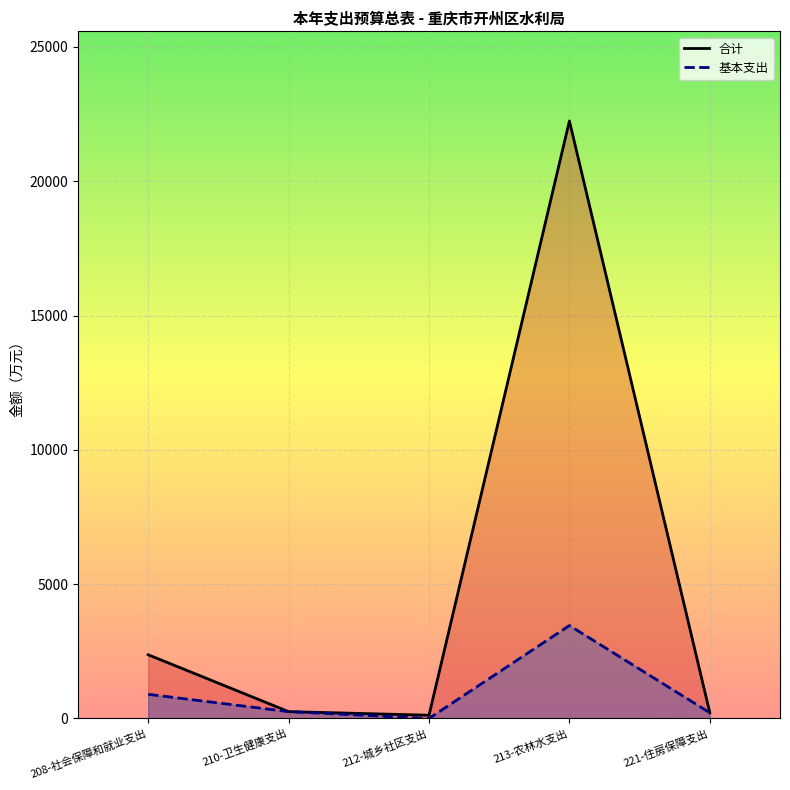

At which label does 基本支出 first exceed 254?

208-社会保障和就业支出